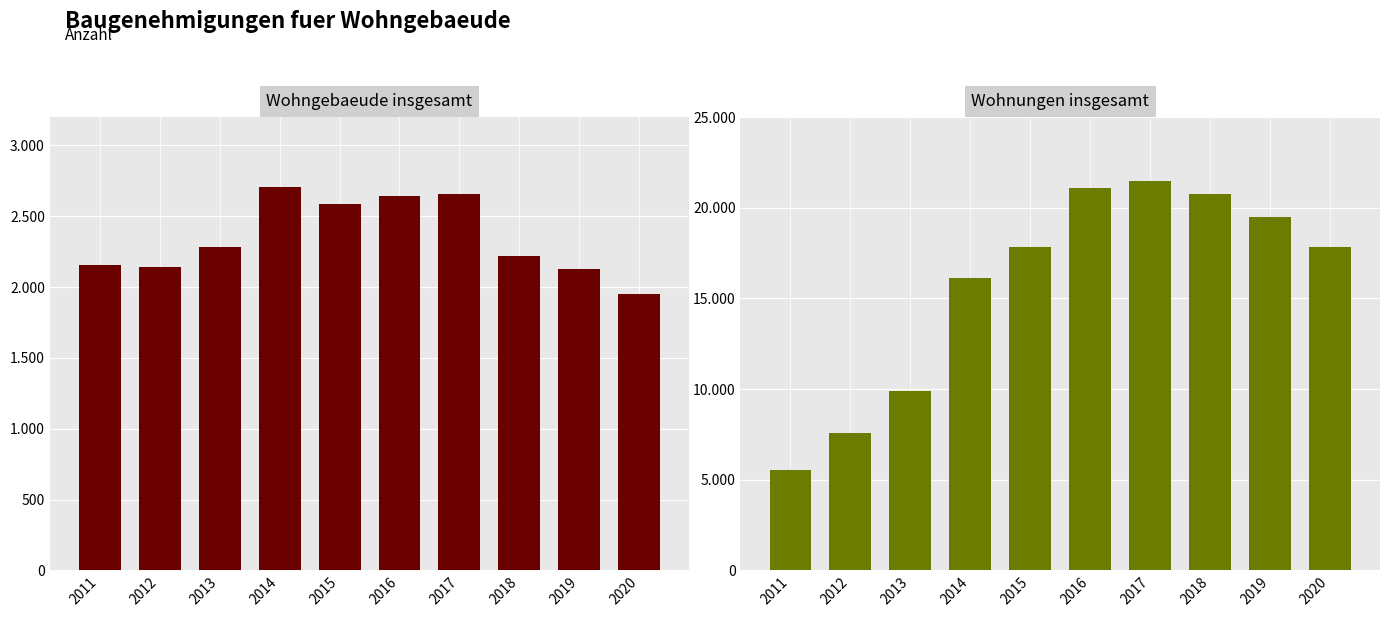

How many data points in Wohnungen insgesamt are above 17849?

4